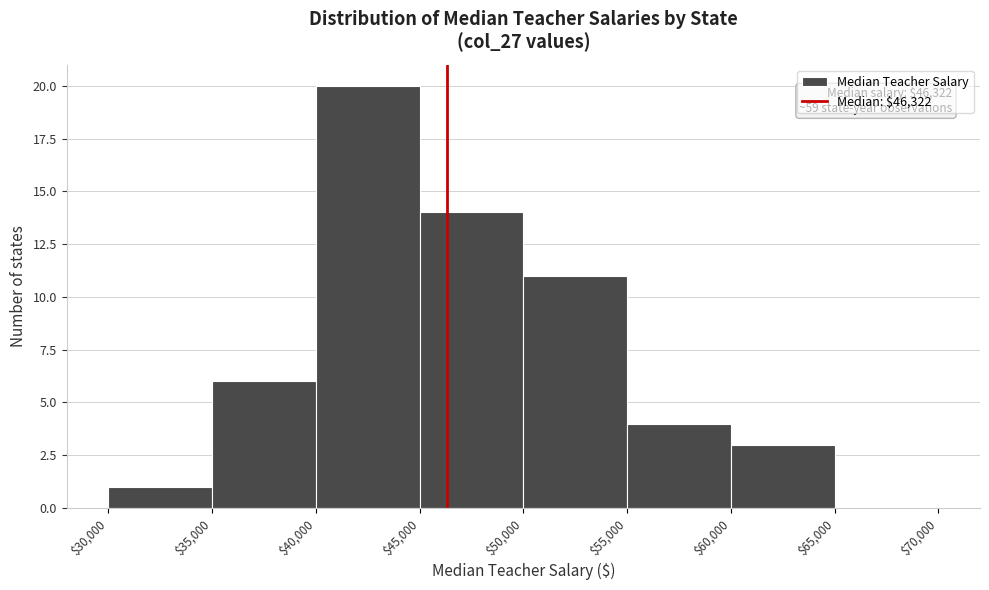

Over which range of the x-axis is the bar tallest?

$40,000 to $45,000